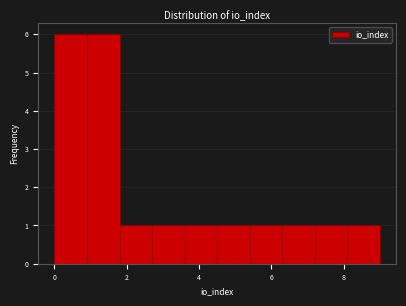

Reading left to right, list every bar in this chart as the range it spans on the x-axis followed by its height. Neither the bar edges nor the heights are printed on the chart, so give them approximately, as read against the axes.

0.0 to 0.9: 6
0.9 to 1.8: 6
1.8 to 2.7: 1
2.7 to 3.6: 1
3.6 to 4.5: 1
4.5 to 5.4: 1
5.4 to 6.3: 1
6.3 to 7.2: 1
7.2 to 8.1: 1
8.1 to 9.0: 1